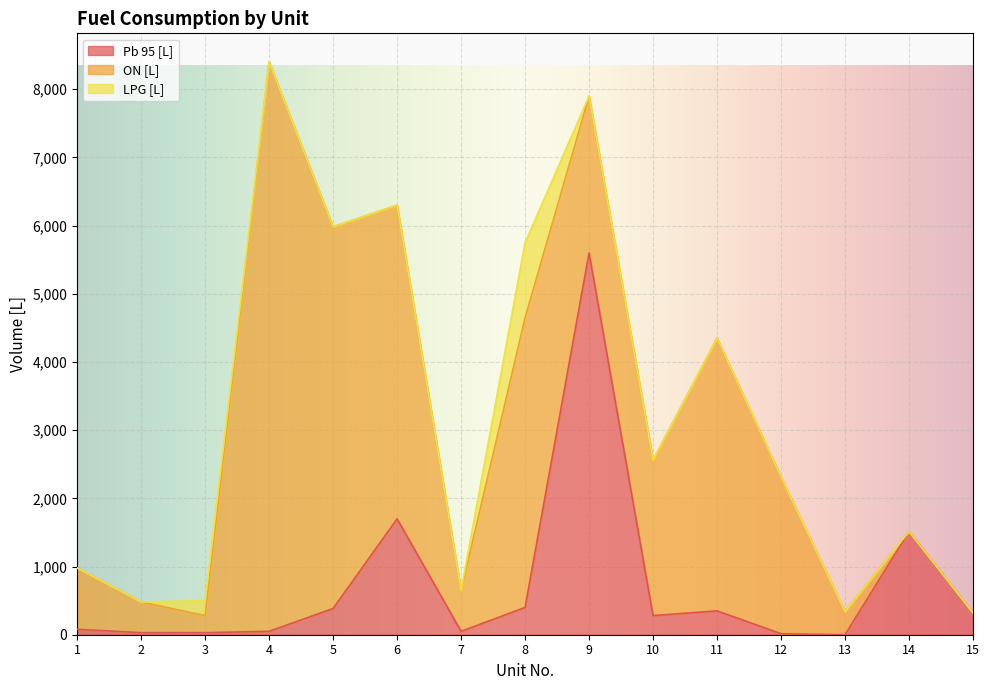

Where is the first local maximum for Pb 95 [L]?

6